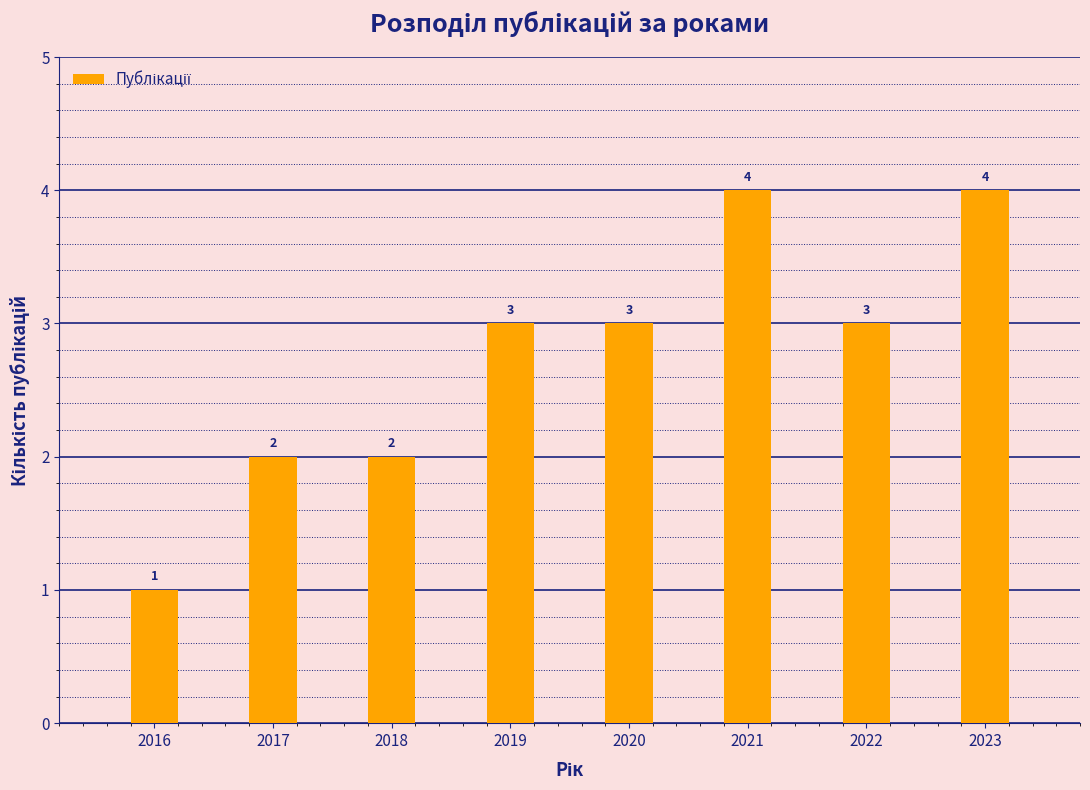

Reading left to right, what are all the values shown in this chart?

1	2	2	3	3	4	3	4